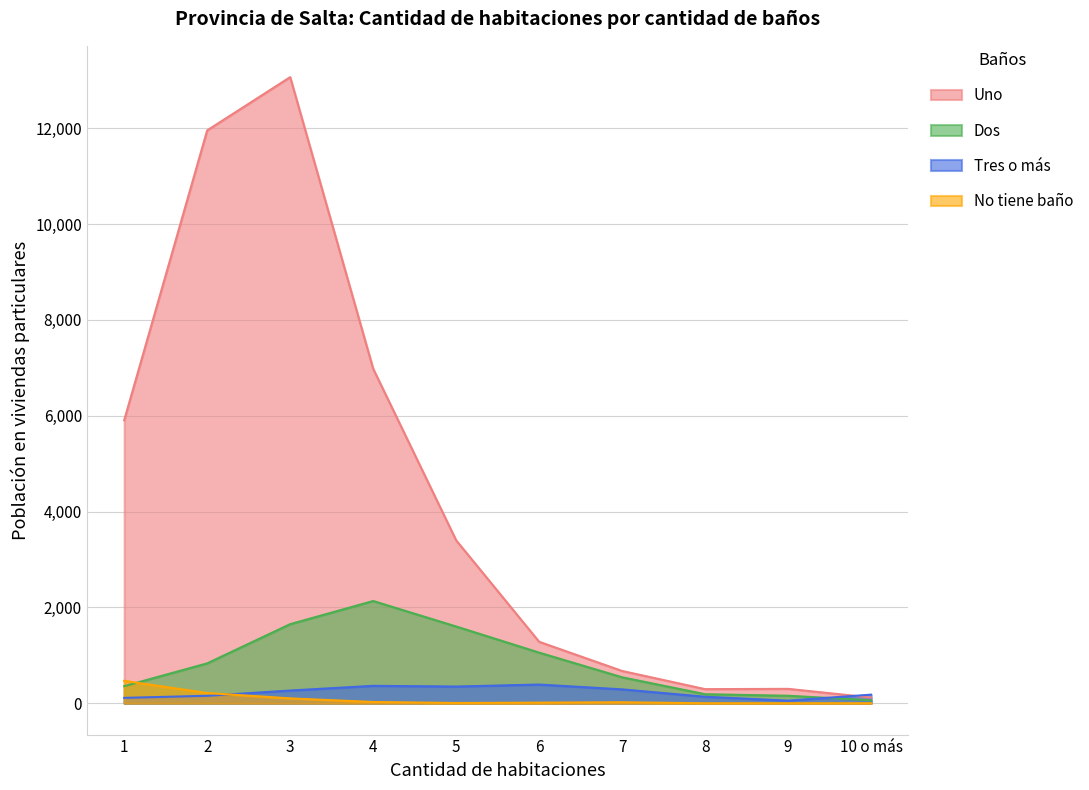

What is the average value of the No tiene baño series?

85